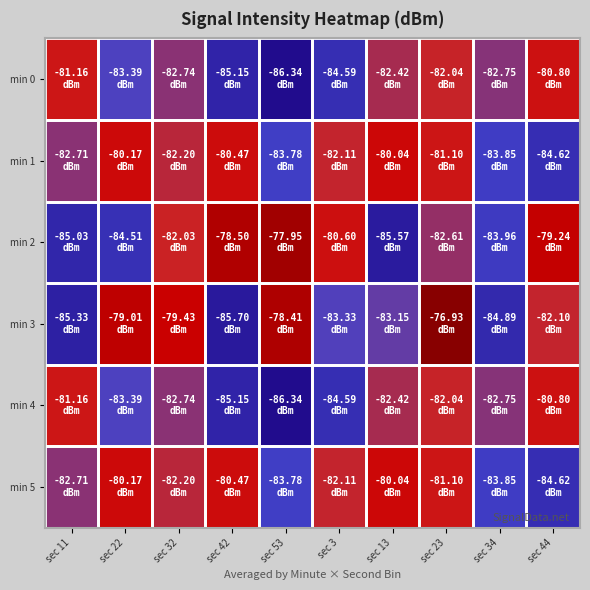

Reading left to right, what are all the values shown in this chart?

min 0: sec 11=-81.2	sec 22=-83.4	sec 32=-82.7	sec 42=-85.2	sec 53=-86.3	sec 3=-84.6	sec 13=-82.4	sec 23=-82.0	sec 34=-82.8	sec 44=-80.8
min 1: sec 11=-82.7	sec 22=-80.2	sec 32=-82.2	sec 42=-80.5	sec 53=-83.8	sec 3=-82.1	sec 13=-80.0	sec 23=-81.1	sec 34=-83.8	sec 44=-84.6
min 2: sec 11=-85.0	sec 22=-84.5	sec 32=-82.0	sec 42=-78.5	sec 53=-78.0	sec 3=-80.6	sec 13=-85.6	sec 23=-82.6	sec 34=-84.0	sec 44=-79.2
min 3: sec 11=-85.3	sec 22=-79.0	sec 32=-79.4	sec 42=-85.7	sec 53=-78.4	sec 3=-83.3	sec 13=-83.2	sec 23=-76.9	sec 34=-84.9	sec 44=-82.1
min 4: sec 11=-81.2	sec 22=-83.4	sec 32=-82.7	sec 42=-85.2	sec 53=-86.3	sec 3=-84.6	sec 13=-82.4	sec 23=-82.0	sec 34=-82.8	sec 44=-80.8
min 5: sec 11=-82.7	sec 22=-80.2	sec 32=-82.2	sec 42=-80.5	sec 53=-83.8	sec 3=-82.1	sec 13=-80.0	sec 23=-81.1	sec 34=-83.8	sec 44=-84.6